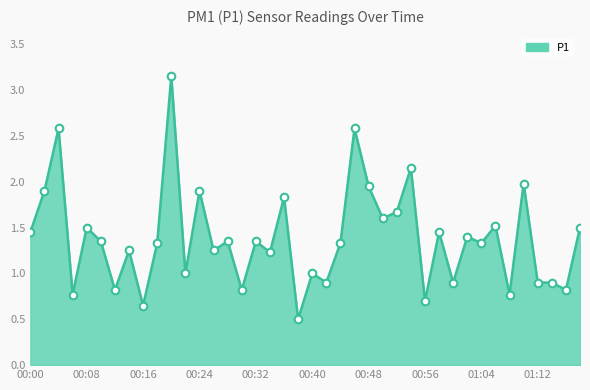

What is the smallest value displayed?

0.5